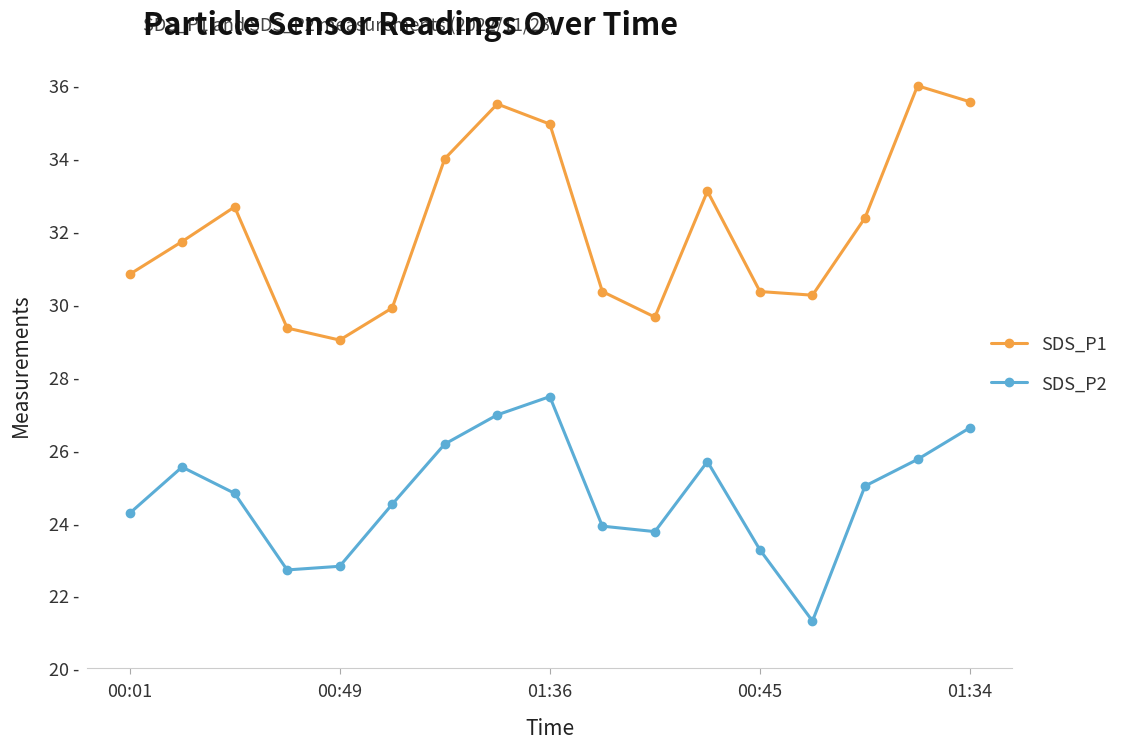

True or false: SDS_P1 and SDS_P2 intersect in this chart.

False